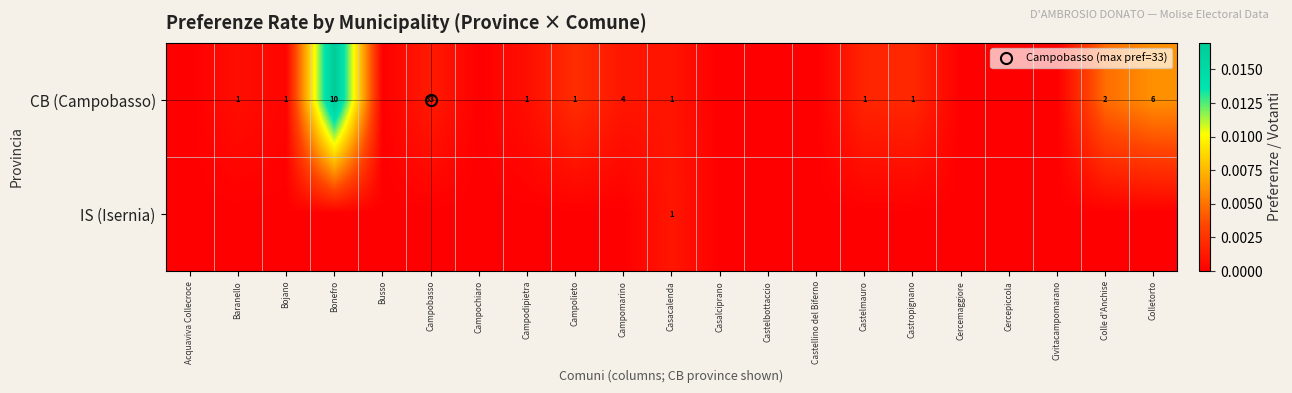

At which category is the sum across all series the highest?

Bonefro